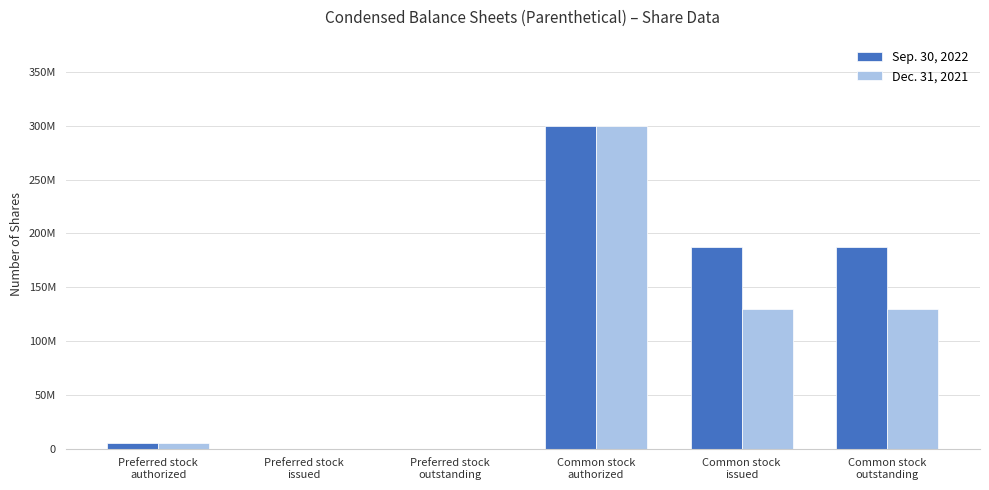

What is the average value of the Dec. 31, 2021 series?

94227512